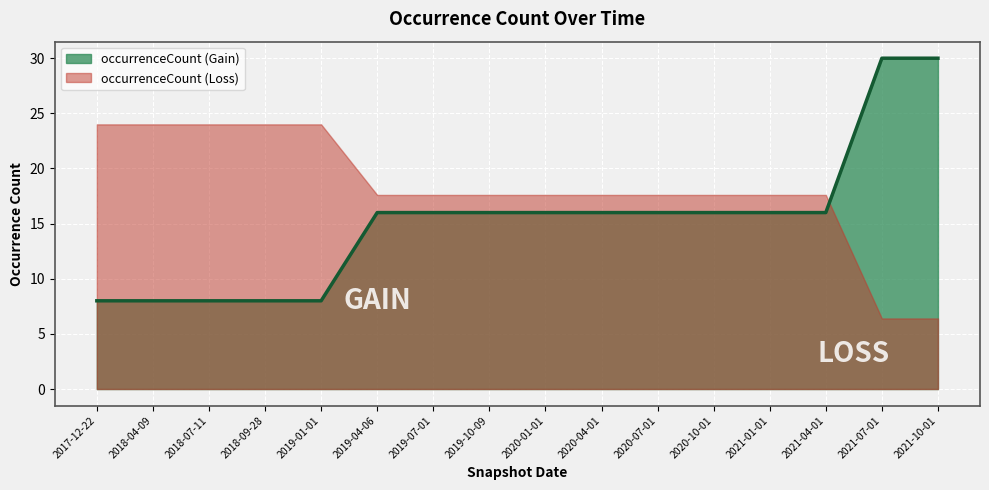

Reading left to right, transcribe all the data shown in this chart.

8	8	8	8	8	16	16	16	16	16	16	16	16	16	30	30